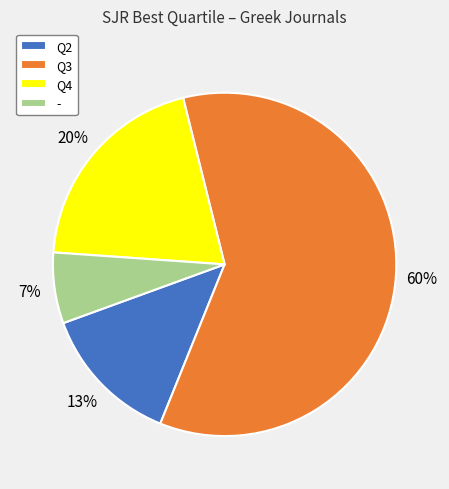

Count the number of slices in the pie.

4